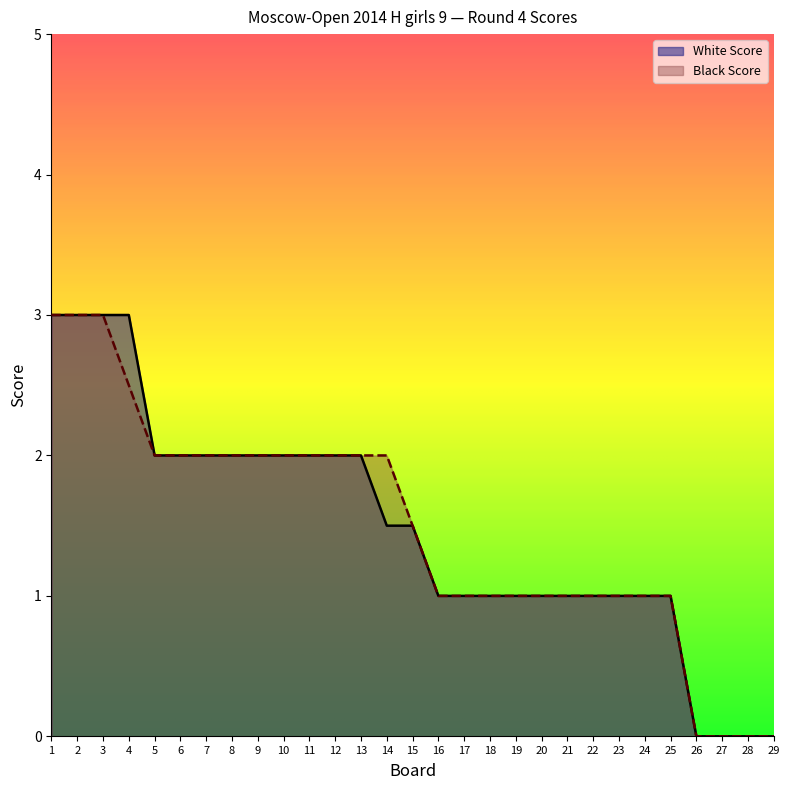

Reading left to right, transcribe all the data shown in this chart.

White Score: 1=3.0	2=3.0	3=3.0	4=3.0	5=2.0	6=2.0	7=2.0	8=2.0	9=2.0	10=2.0	11=2.0	12=2.0	13=2.0	14=1.5	15=1.5	16=1.0	17=1.0	18=1.0	19=1.0	20=1.0	21=1.0	22=1.0	23=1.0	24=1.0	25=1.0	26=0.0	27=0.0	28=0.0	29=0.0
Black Score: 1=3.0	2=3.0	3=3.0	4=2.5	5=2.0	6=2.0	7=2.0	8=2.0	9=2.0	10=2.0	11=2.0	12=2.0	13=2.0	14=2.0	15=1.5	16=1.0	17=1.0	18=1.0	19=1.0	20=1.0	21=1.0	22=1.0	23=1.0	24=1.0	25=1.0	26=0.0	27=0.0	28=0.0	29=0.0